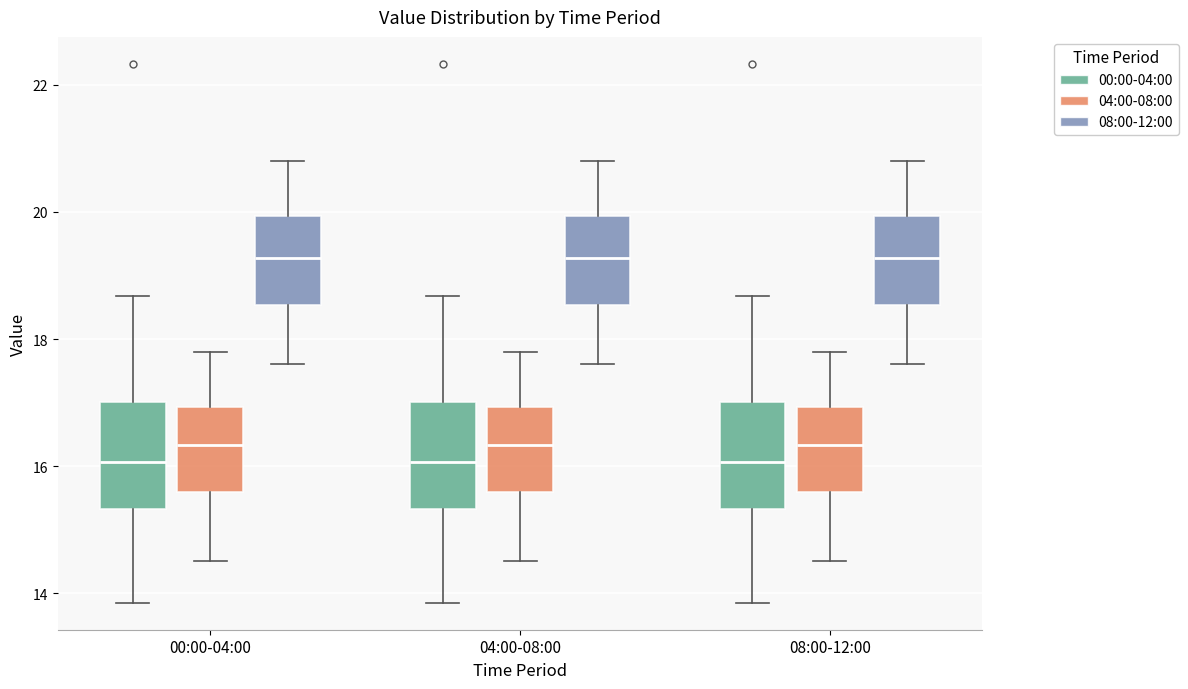

Reading left to right, read every box against the y-axis: the position of its median line, the range the box covers, and the ends of its whiskers. The values are not printed on the chart, so give them approximately, as read against the axis.

00:00-04:00 (00:00-04:00): median 16.0, box 15.4 to 17.0, whiskers 13.8 to 18.6
00:00-04:00 (04:00-08:00): median 16.4, box 15.6 to 17.0, whiskers 14.6 to 17.8
00:00-04:00 (08:00-12:00): median 19.2, box 18.6 to 20.0, whiskers 17.6 to 20.8
04:00-08:00 (00:00-04:00): median 16.0, box 15.4 to 17.0, whiskers 13.8 to 18.6
04:00-08:00 (04:00-08:00): median 16.4, box 15.6 to 17.0, whiskers 14.6 to 17.8
04:00-08:00 (08:00-12:00): median 19.2, box 18.6 to 20.0, whiskers 17.6 to 20.8
08:00-12:00 (00:00-04:00): median 16.0, box 15.4 to 17.0, whiskers 13.8 to 18.6
08:00-12:00 (04:00-08:00): median 16.4, box 15.6 to 17.0, whiskers 14.6 to 17.8
08:00-12:00 (08:00-12:00): median 19.2, box 18.6 to 20.0, whiskers 17.6 to 20.8